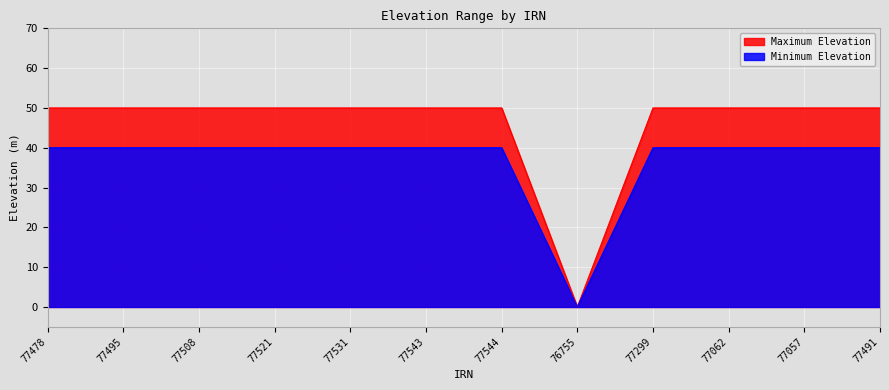

True or false: Maximum Elevation and Minimum Elevation intersect in this chart.

False